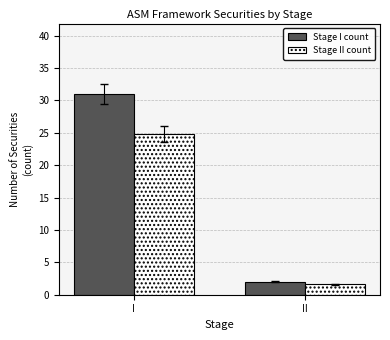

The Stage II count series shows 2.9 at II. True or false?

False